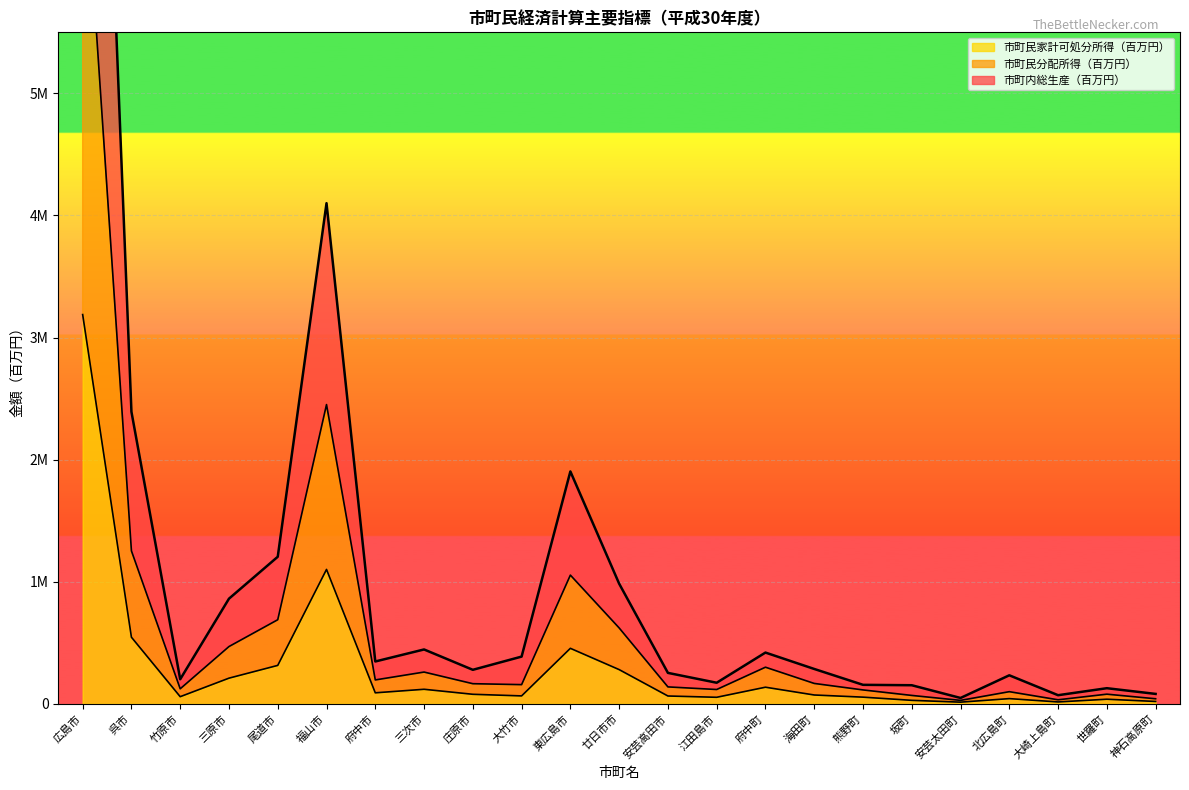

Is it true that 市町内総生産（百万円） equals 386740 at 大竹市?

True